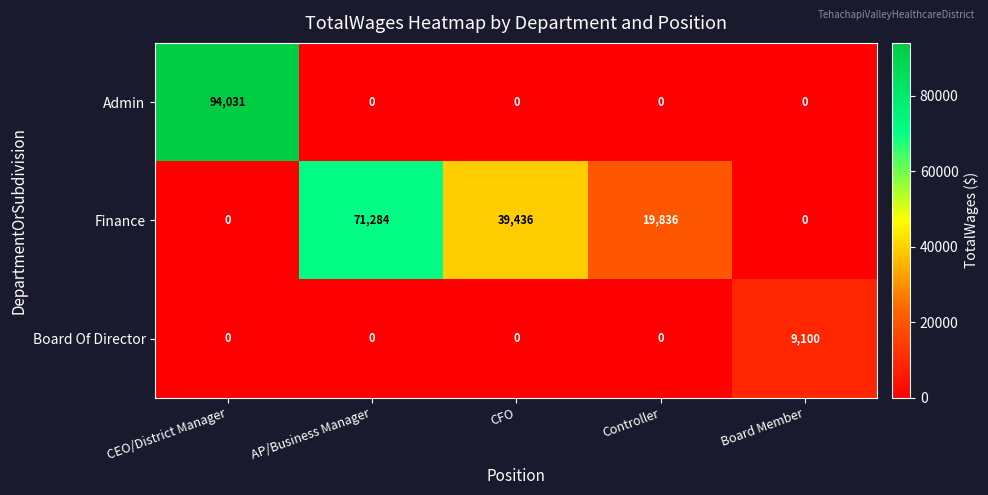

Which series has the largest range (max minus min)?

Admin